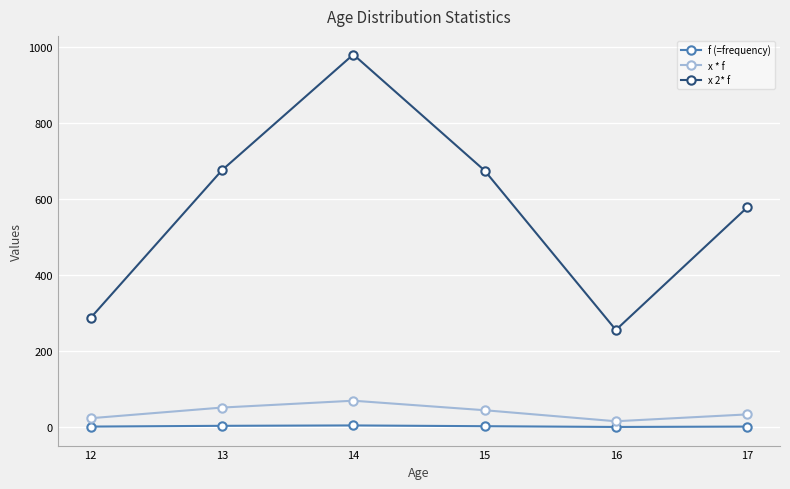

True or false: x * f has more than 0 interior local peaks.

True